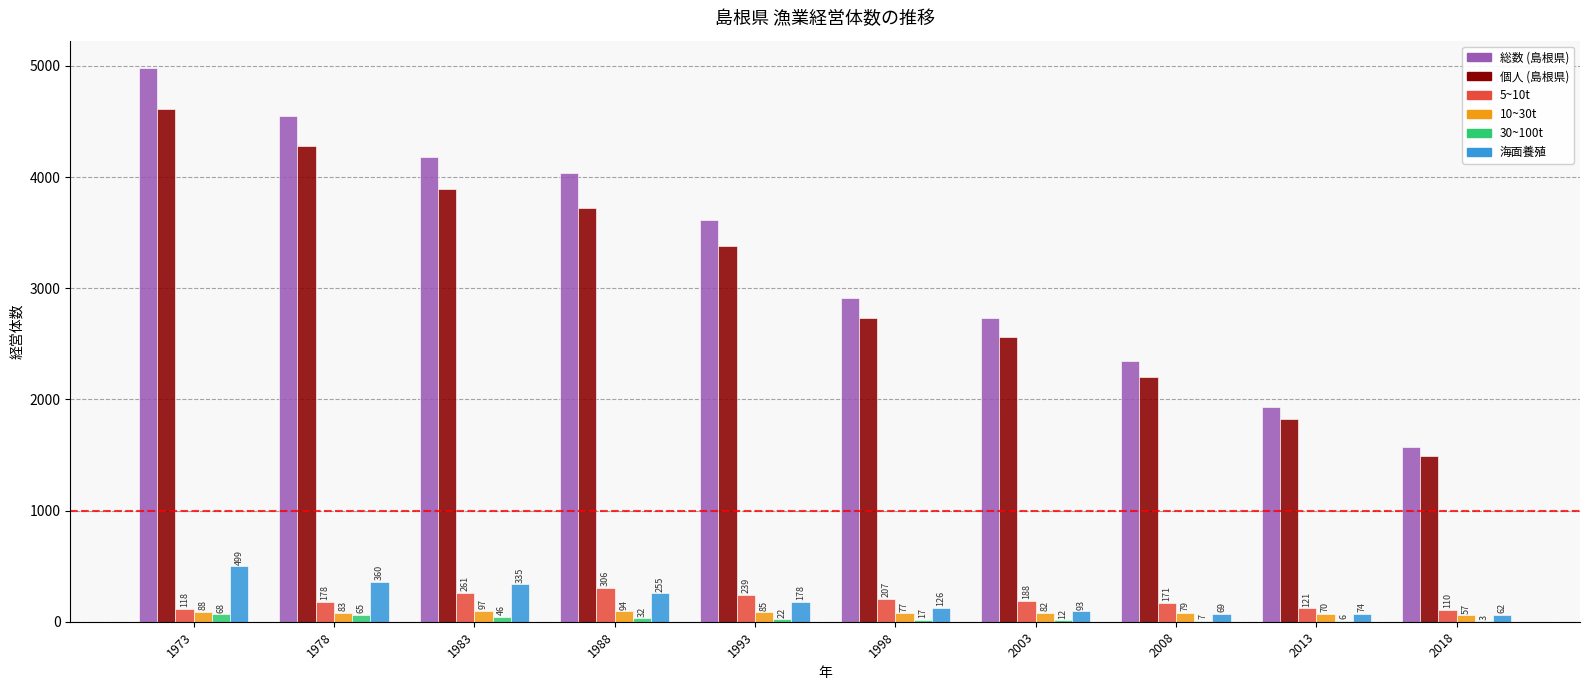

What is the highest value of the 30~100t series?

68